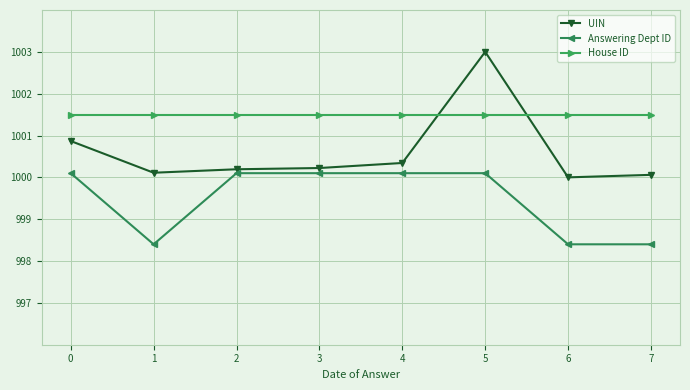

How many lines are shown in the chart?

3